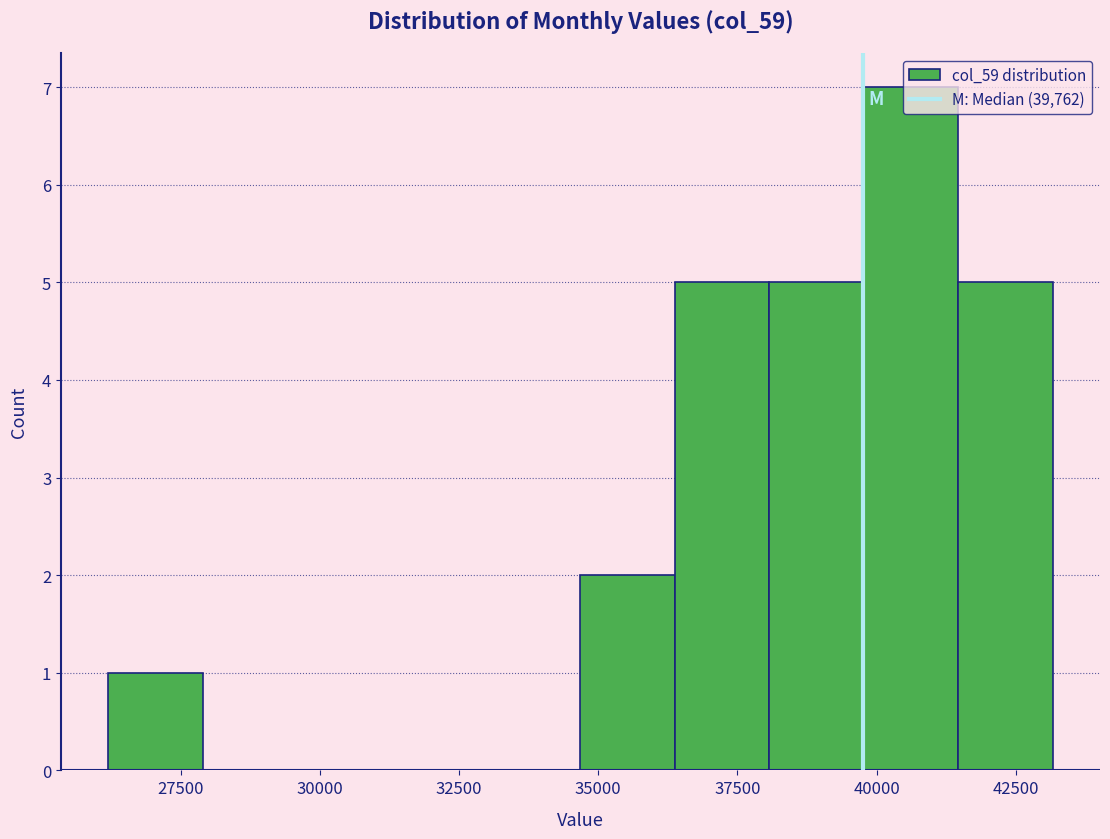

Around what value on the x-axis is the tallest bar? Give the approximate position of its centre, as read against the axis.

40500